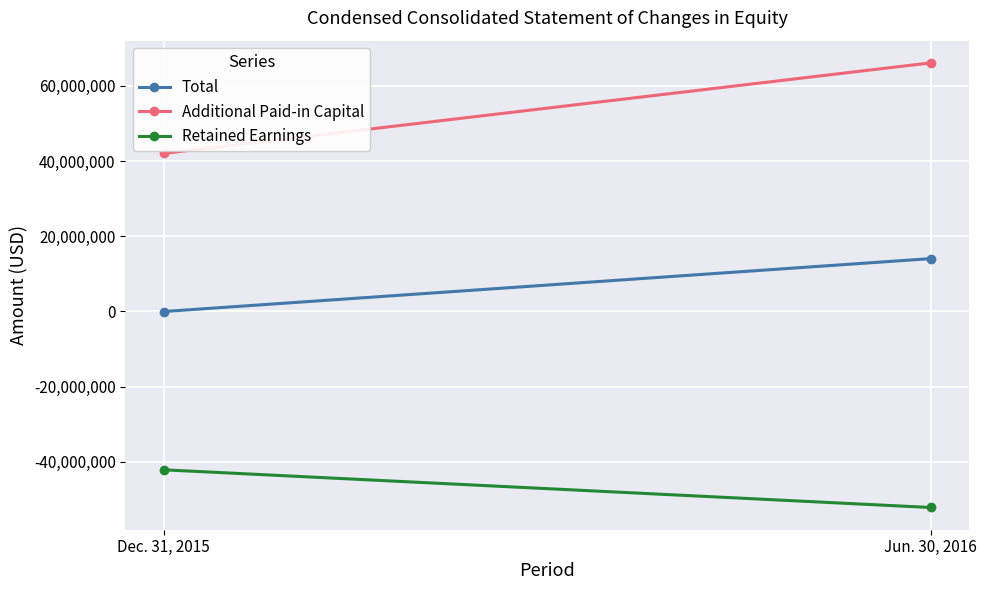

At which label does Retained Earnings reach its minimum?

Jun. 30, 2016